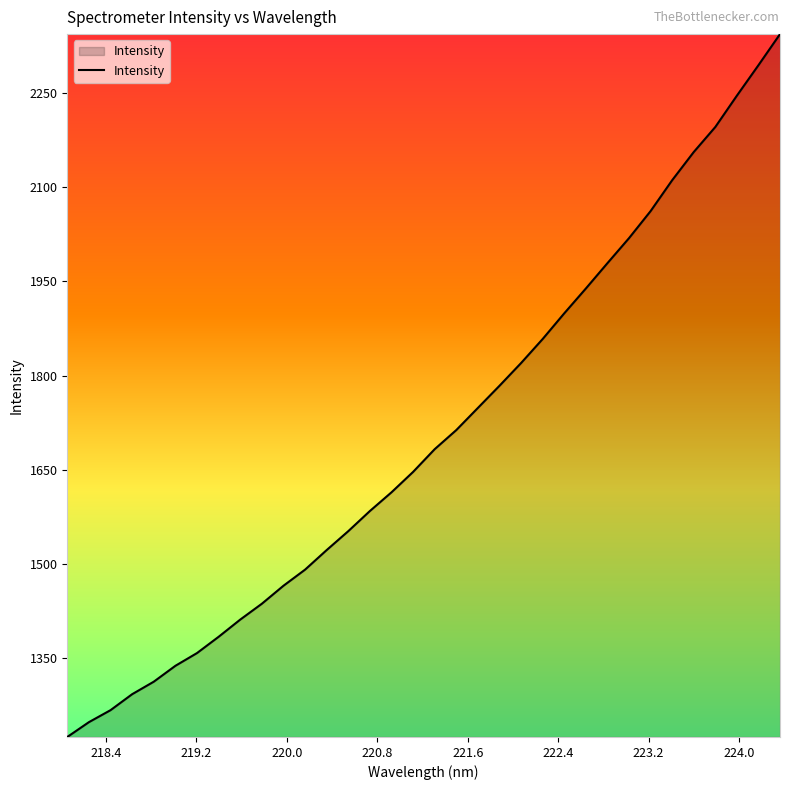

What is the minimum value shown in the chart?

1225.0